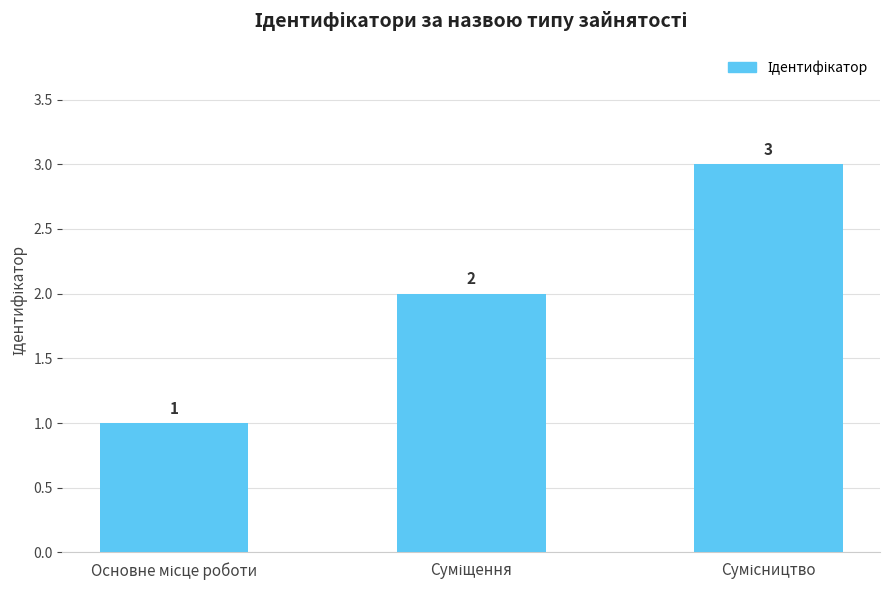

How many values are between 1 and 3?

3